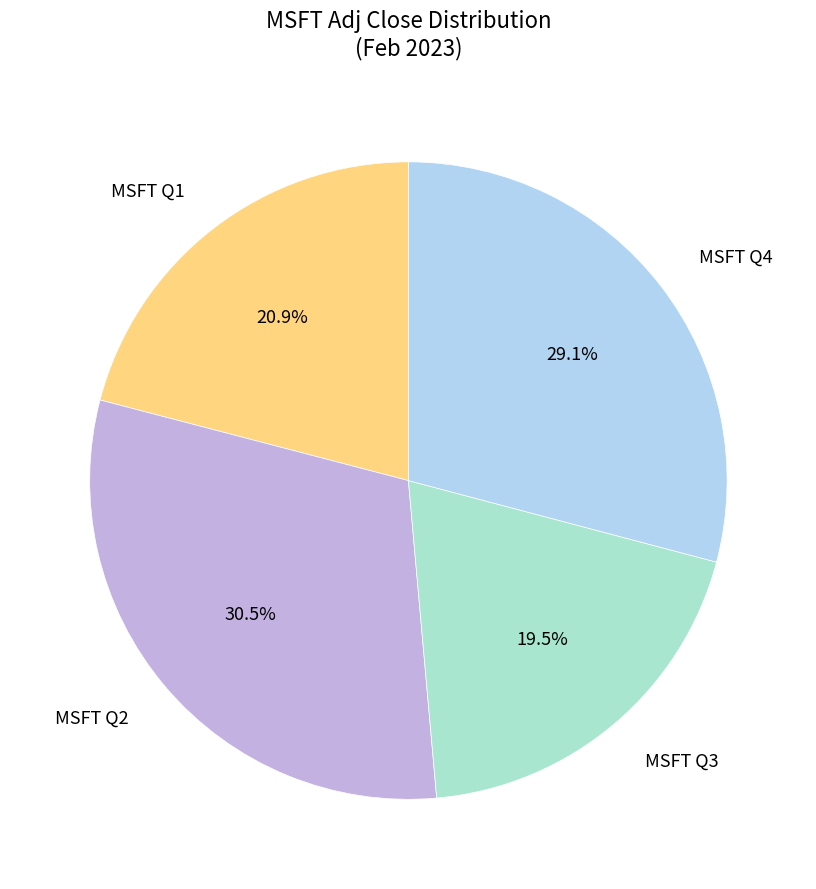

Approximately how many times larger is the value at MSFT Q4 compared to MSFT Q1?

1.4